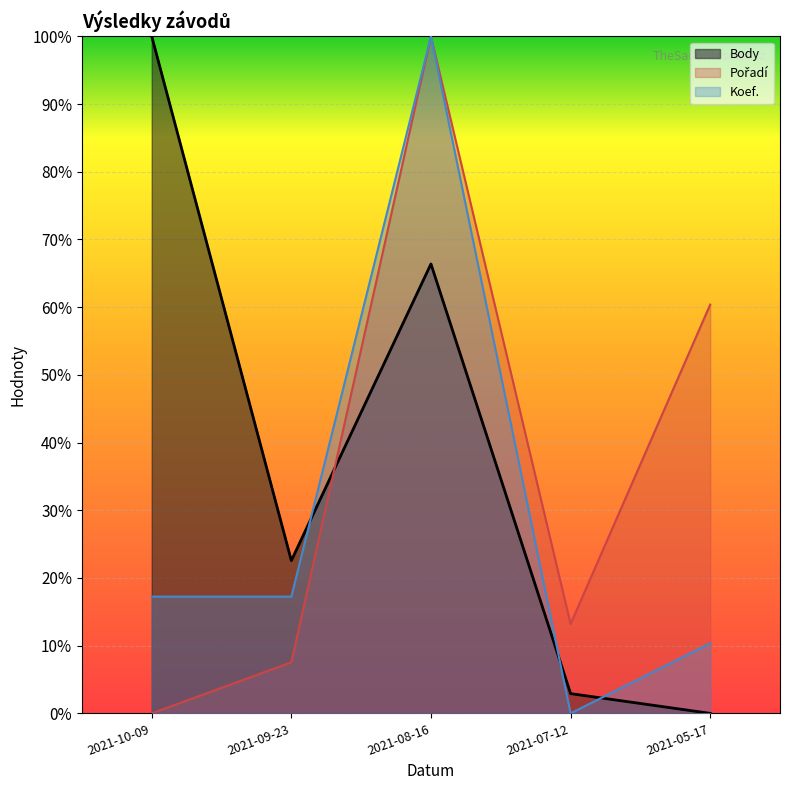

What is the label of the 4th point from the left?

2021-07-12